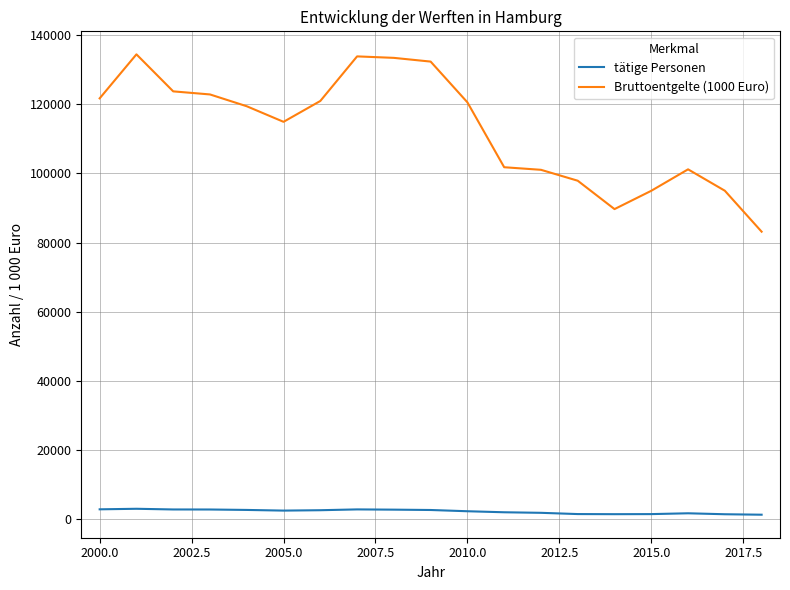

True or false: Bruttoentgelte (1000 Euro) and tätige Personen intersect in this chart.

False